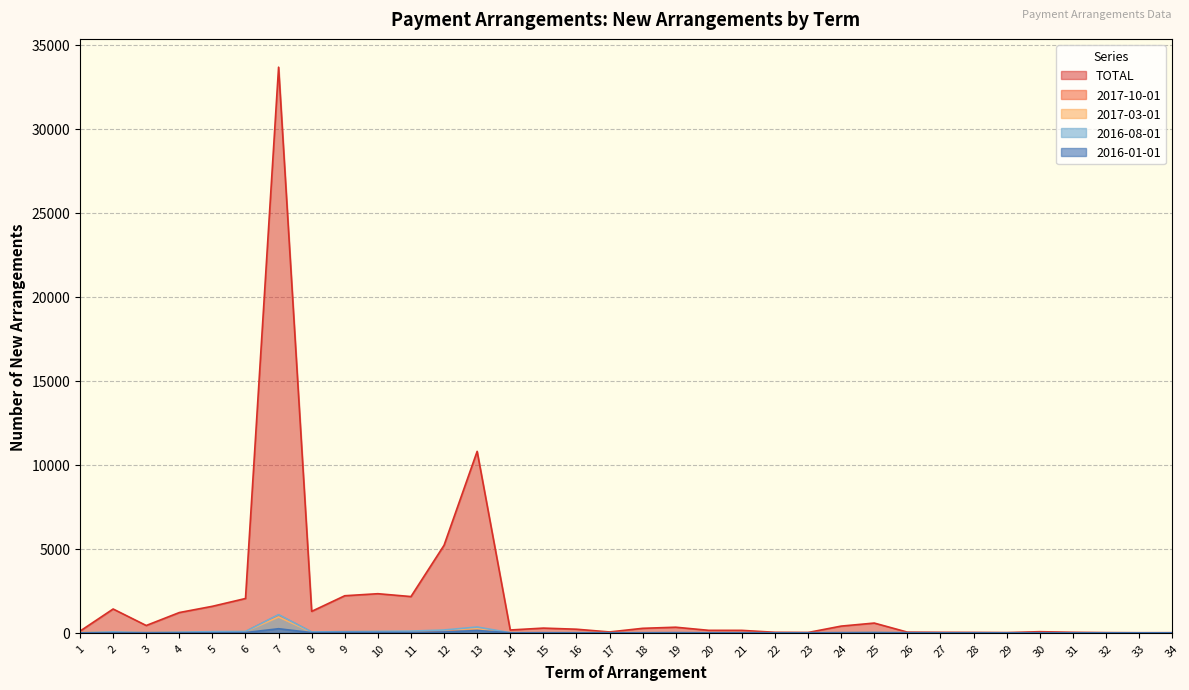

What is the spread (max minus min) of values at 30?

67